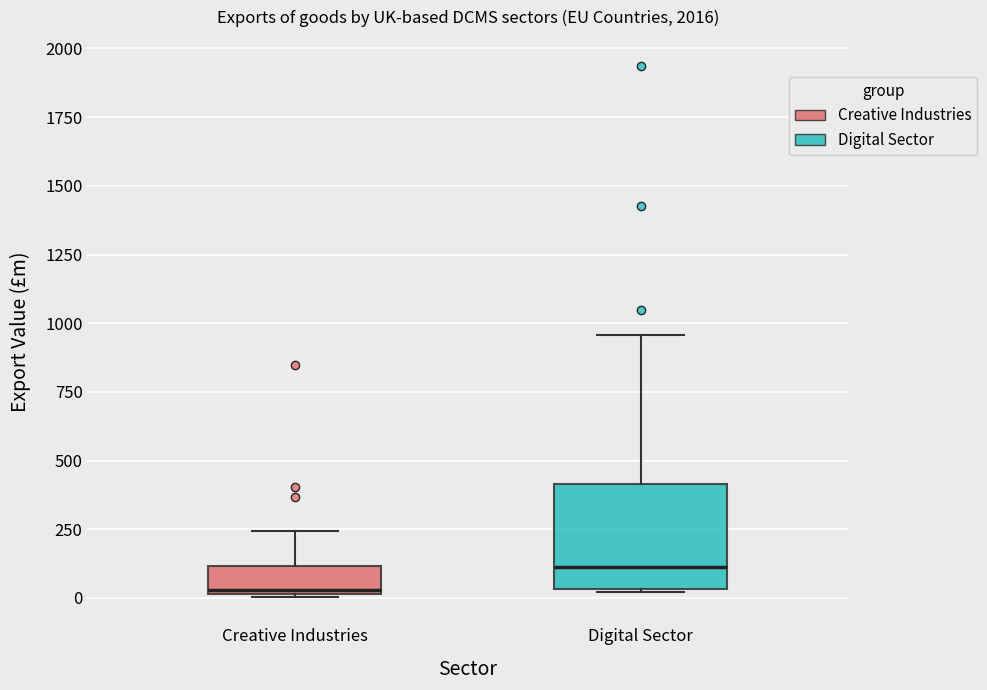

Which box is the tallest, from its lower edge to its upper edge?

Digital Sector